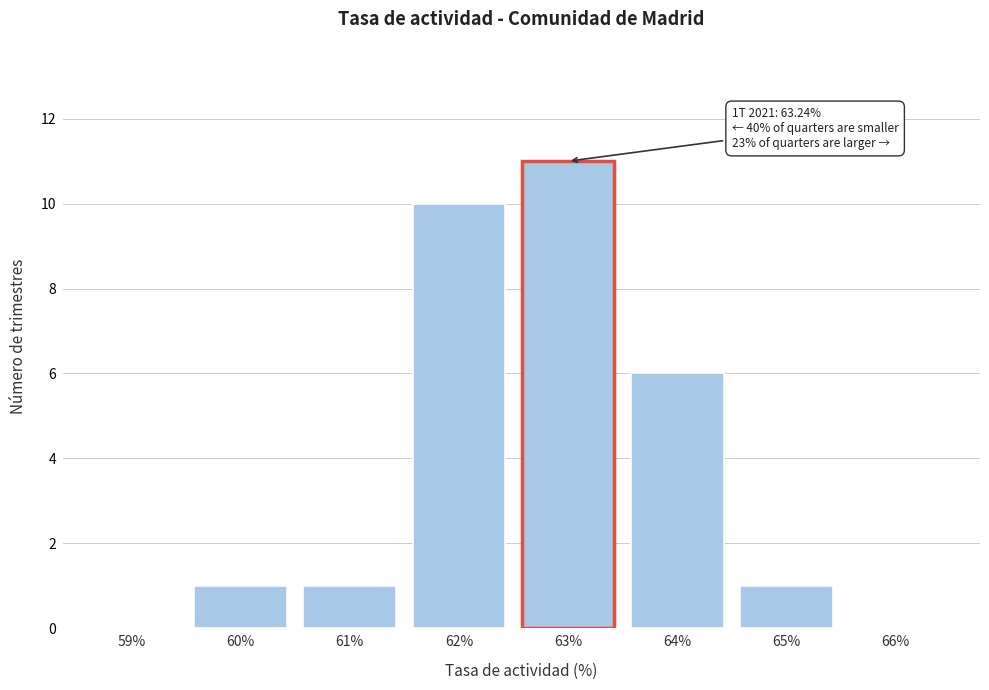

Reading right to left, transcribe all the data shown in this chart.

66%=0	65%=1	64%=6	63%=11	62%=10	61%=1	60%=1	59%=0